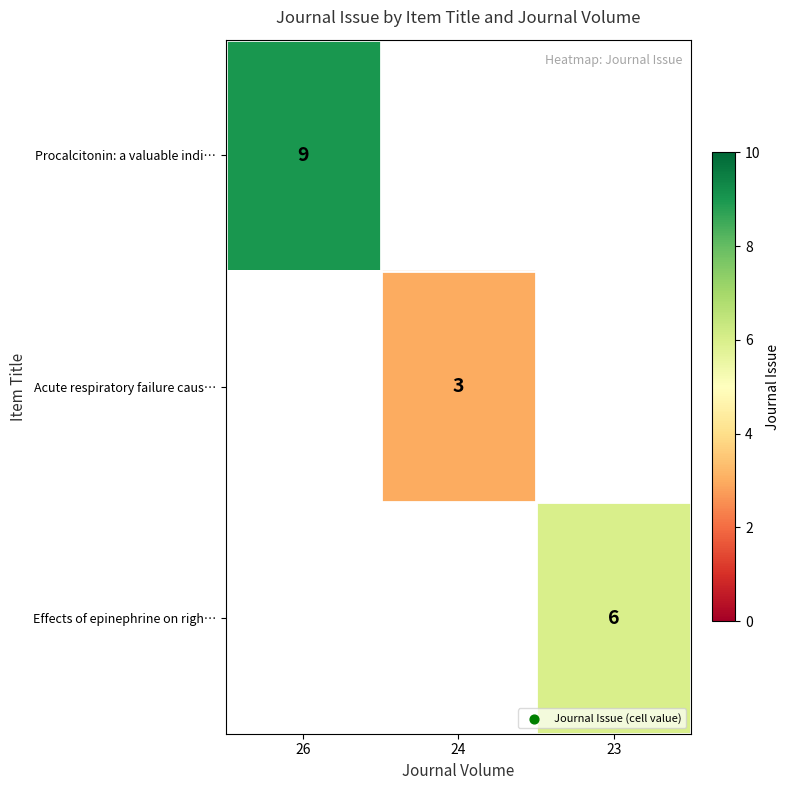

Is it true that Acute respiratory failure caus… equals 4 at 24?

False